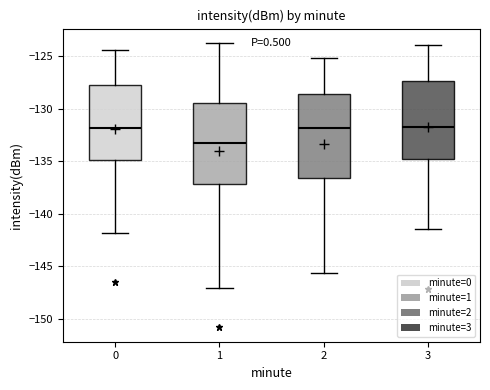

Reading left to right, read every box against the y-axis: the position of its median line, the range the box covers, and the ends of its whiskers. The values are not printed on the chart, so give them approximately, as read against the axis.

0: median -132.0, box -135.0 to -128.0, whiskers -142.0 to -124.5
1: median -133.0, box -137.0 to -129.5, whiskers -147.0 to -123.5
2: median -132.0, box -136.5 to -128.5, whiskers -145.5 to -125.0
3: median -131.5, box -134.5 to -127.5, whiskers -141.5 to -124.0